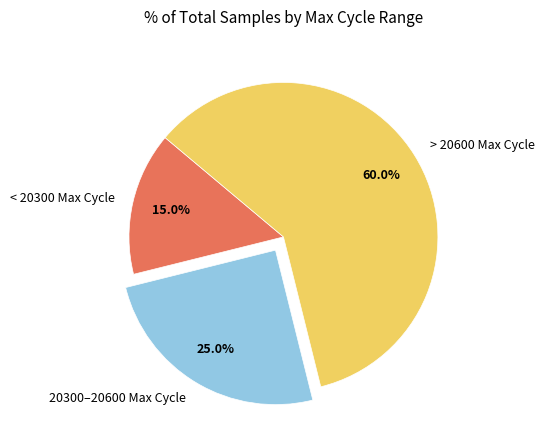

Is the sum of > 20600 Max Cycle and 20300–20600 Max Cycle greater than half?

Yes